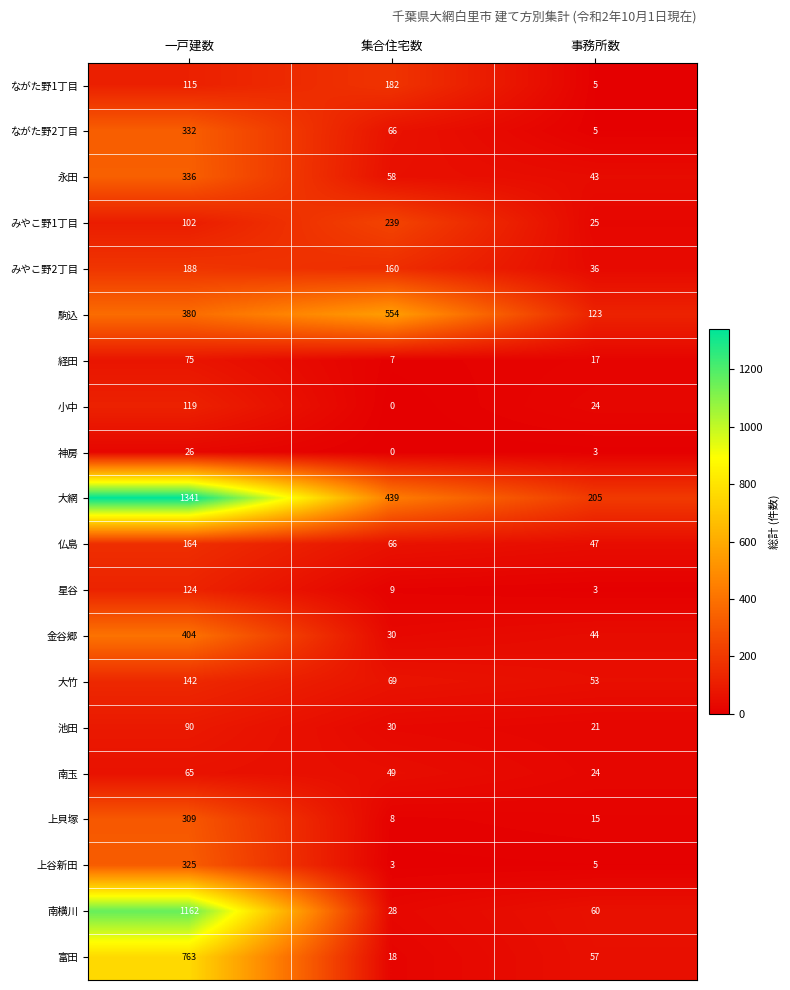

At which category is the sum across all series the highest?

一戸建数